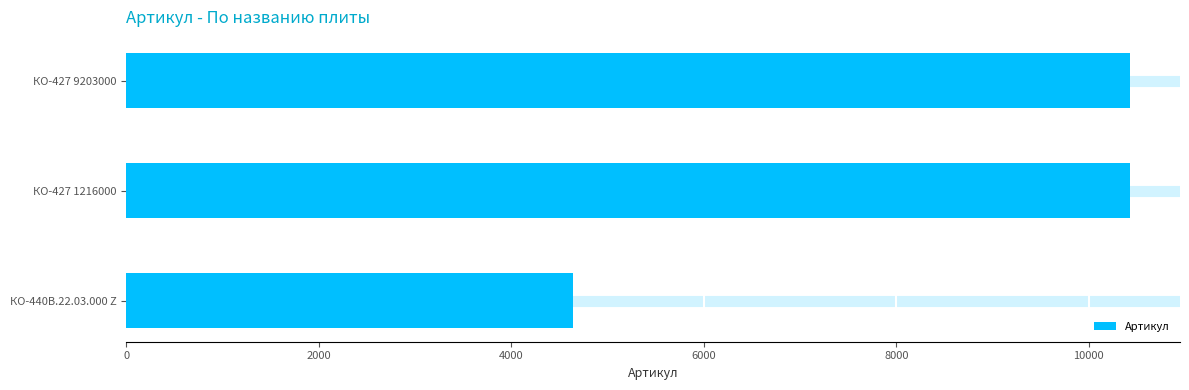

What is the greatest value displayed?

10426